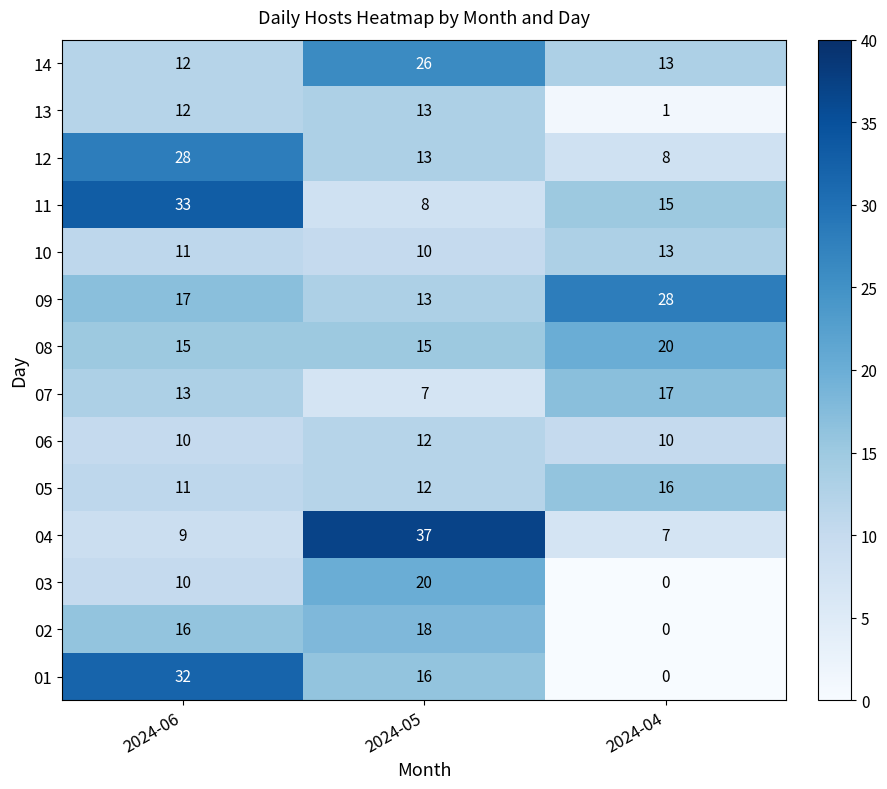

What is the sum of the 09 values at 2024-06 and 2024-04?

45